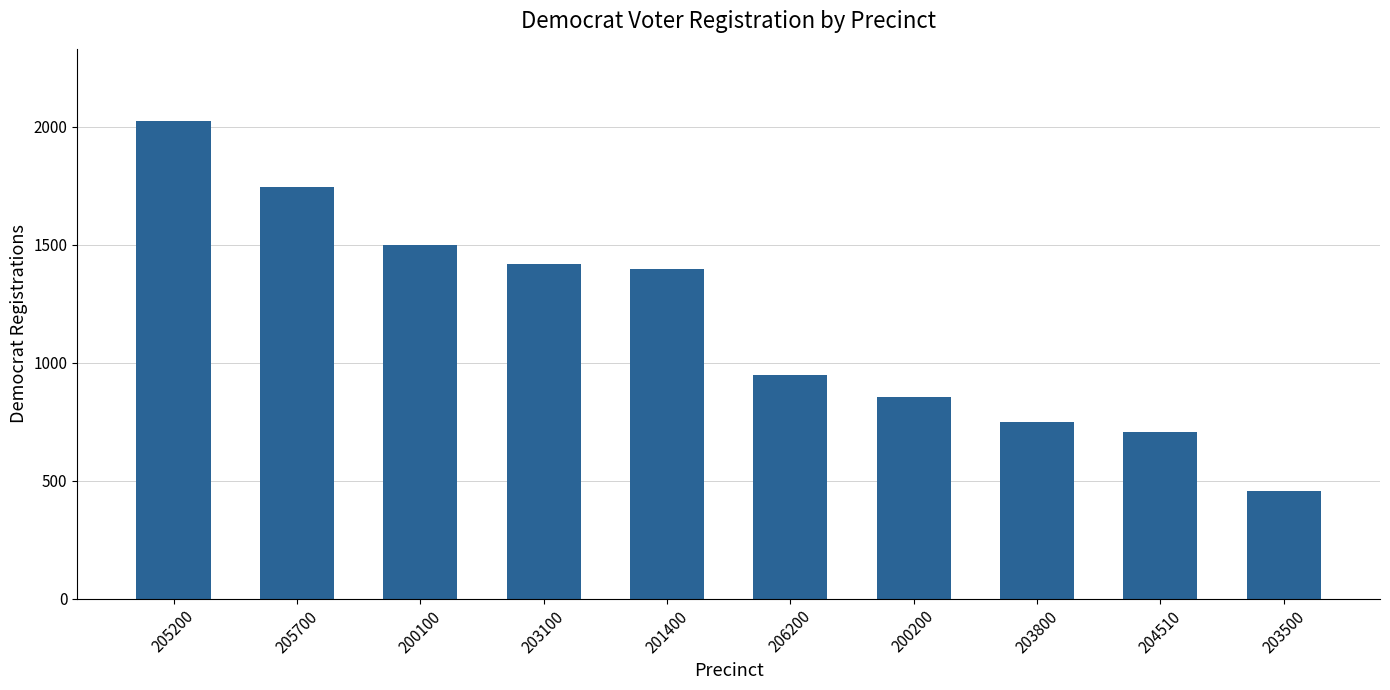

Reading right to left, what are all the values shown in this chart?

458	707	749	856	949	1397	1418	1498	1744	2026